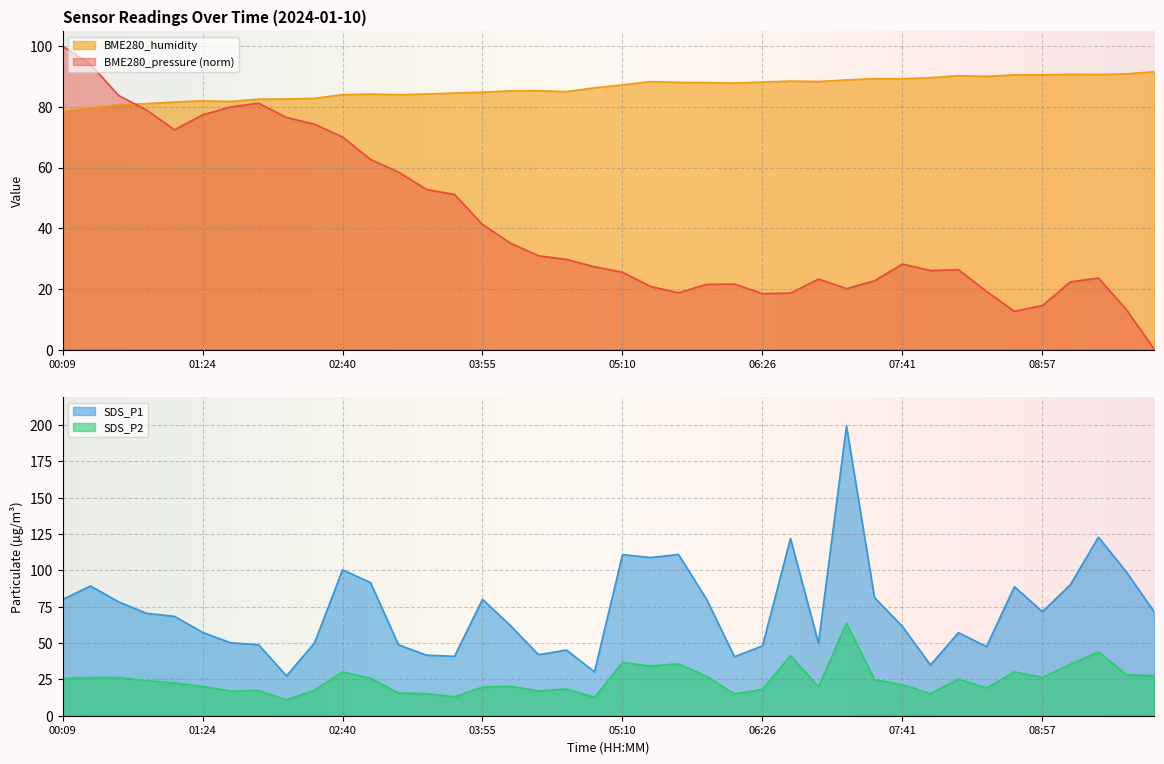

Reading left to right, transcribe all the data shown in this chart.

BME280_pressure: 00:09=100.0	00:24=94.0	00:39=83.7	00:54=78.9	01:09=72.4	01:24=77.3	01:39=79.9	01:54=81.2	02:09=76.5	02:25=74.3	02:40=70.1	02:55=62.7	03:10=58.5	03:25=52.8	03:40=51.1	03:55=41.2	04:10=35.1	04:25=30.9	04:40=29.7	04:55=27.3	05:10=25.5	05:25=20.8	05:41=18.7	05:56=21.5	06:11=21.6	06:26=18.5	06:41=18.6	06:56=23.2	07:11=20.1	07:26=22.7	07:41=28.2	07:56=26.0	08:11=26.3	08:26=19.2	08:42=12.6	08:57=14.5	09:12=22.3	09:27=23.6	09:42=13.1	09:57=0.0
SDS_P1: 00:09=80.0	00:24=89.3	00:39=78.4	00:54=70.5	01:09=68.4	01:24=57.4	01:39=50.2	01:54=48.9	02:09=27.4	02:25=50.1	02:40=100.4	02:55=91.7	03:10=48.8	03:25=41.7	03:40=40.9	03:55=80.1	04:10=62.0	04:25=42.0	04:40=45.2	04:55=30.2	05:10=110.9	05:25=108.9	05:41=111.0	05:56=80.3	06:11=40.6	06:26=48.1	06:41=122.0	06:56=49.9	07:11=199.4	07:26=81.3	07:41=61.4	07:56=34.9	08:11=57.2	08:26=47.6	08:42=88.8	08:57=71.6	09:12=90.3	09:27=122.9	09:42=98.9	09:57=71.3
SDS_P2: 00:09=25.8	00:24=26.3	00:39=26.3	00:54=24.1	01:09=22.6	01:24=20.1	01:39=17.0	01:54=17.4	02:09=10.9	02:25=17.6	02:40=30.2	02:55=25.8	03:10=15.6	03:25=15.2	03:40=13.0	03:55=19.7	04:10=20.3	04:25=17.0	04:40=18.4	04:55=12.7	05:10=36.7	05:25=34.2	05:41=35.7	05:56=27.2	06:11=15.1	06:26=18.2	06:41=41.4	06:56=19.9	07:11=63.7	07:26=24.9	07:41=21.4	07:56=15.2	08:11=25.3	08:26=19.0	08:42=30.2	08:57=26.4	09:12=35.4	09:27=44.0	09:42=28.2	09:57=27.6
BME280_humidity: 00:09=78.5	00:24=79.6	00:39=80.7	00:54=81.0	01:09=81.6	01:24=82.0	01:39=81.8	01:54=82.5	02:09=82.6	02:25=82.8	02:40=84.0	02:55=84.2	03:10=84.0	03:25=84.2	03:40=84.5	03:55=84.8	04:10=85.3	04:25=85.3	04:40=85.0	04:55=86.3	05:10=87.2	05:25=88.3	05:41=88.0	05:56=88.0	06:11=87.8	06:26=88.1	06:41=88.5	06:56=88.3	07:11=88.8	07:26=89.3	07:41=89.3	07:56=89.6	08:11=90.3	08:26=90.0	08:42=90.5	08:57=90.5	09:12=90.7	09:27=90.6	09:42=90.8	09:57=91.6